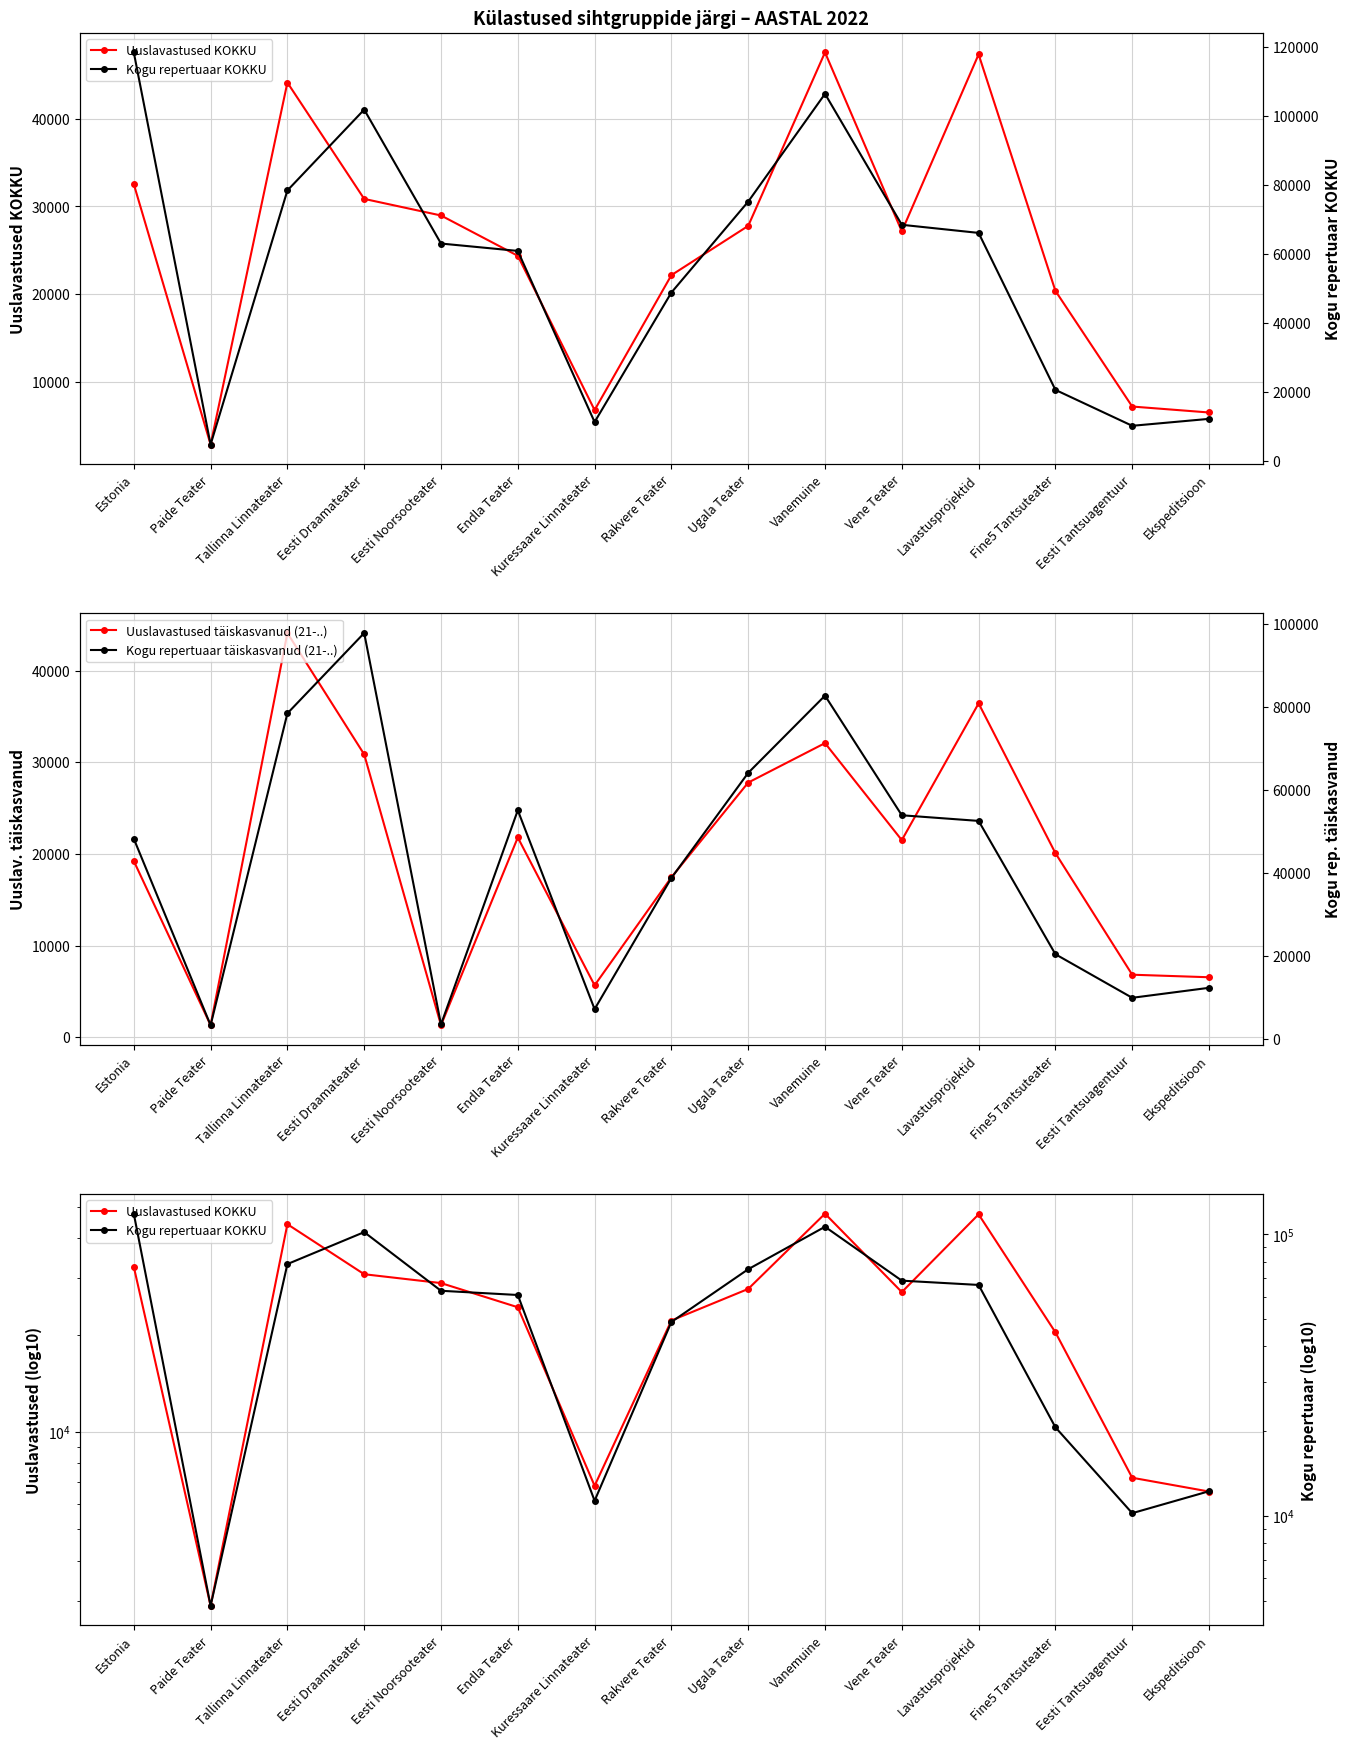

Where does the Kogu repertuaar KOKKU series first go above 63070?

Estonia